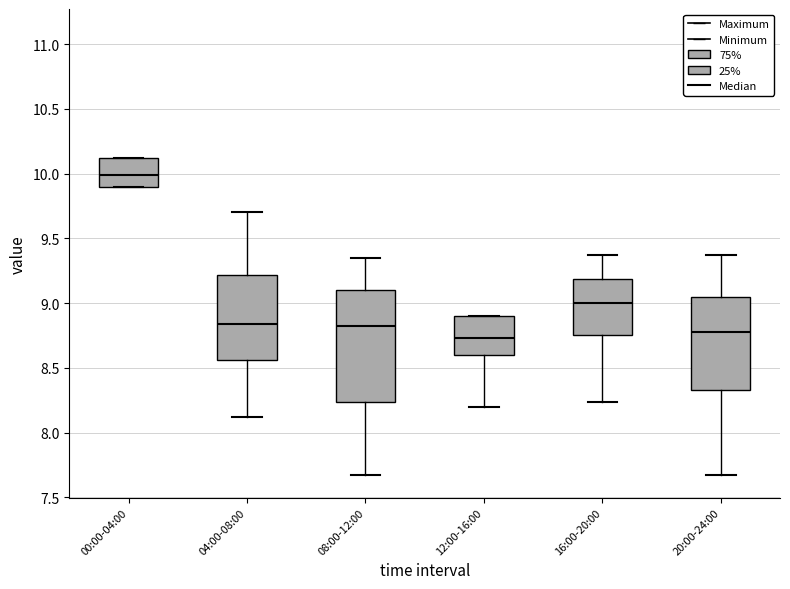

Where does the lower whisker of the box for 12:00-16:00 end on the y-axis? The values are not printed on the chart, so give them approximately, as read against the axis.

8.20